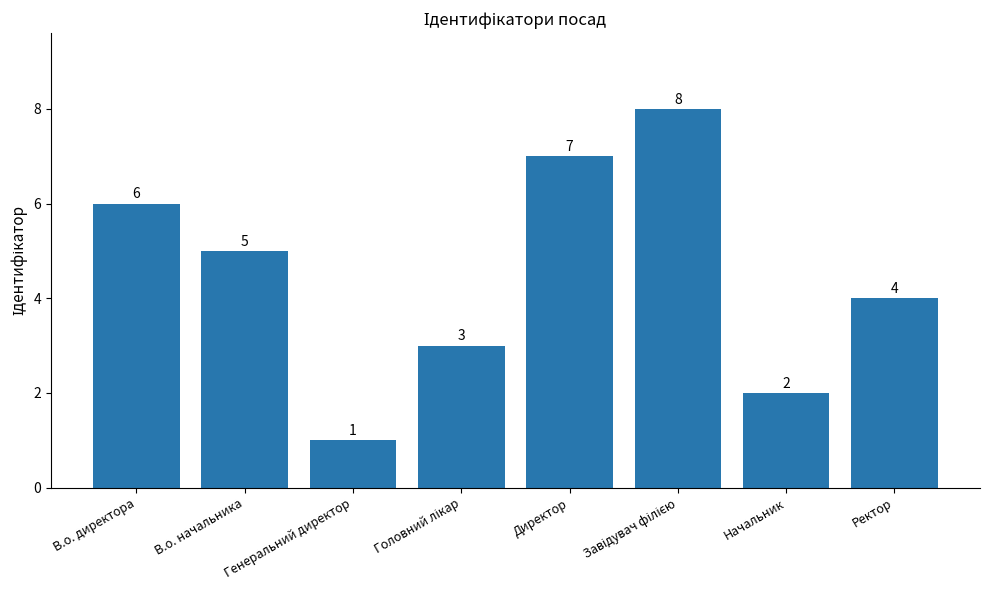

What is the smallest value displayed?

1